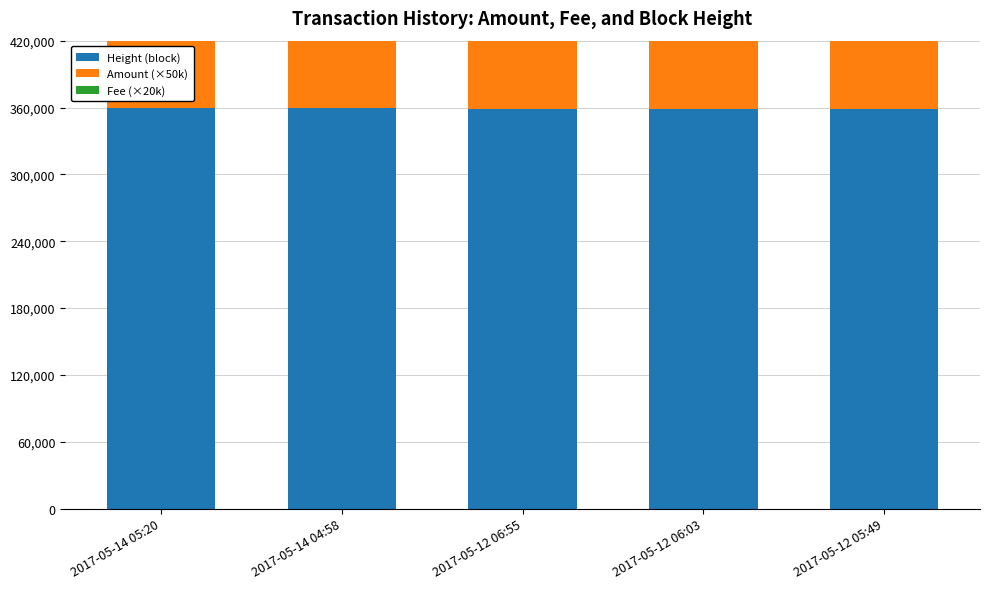

What is the sum of the Height (block) values at 2017-05-12 06:55 and 2017-05-12 05:49?

718127